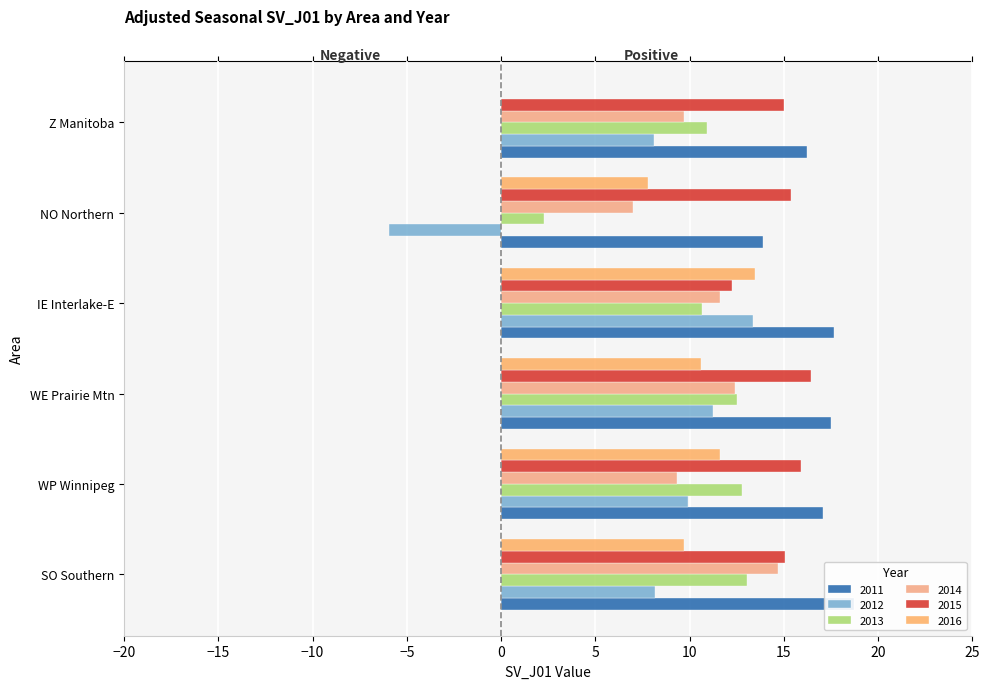

How many values in the 2016 series are below 10?

3